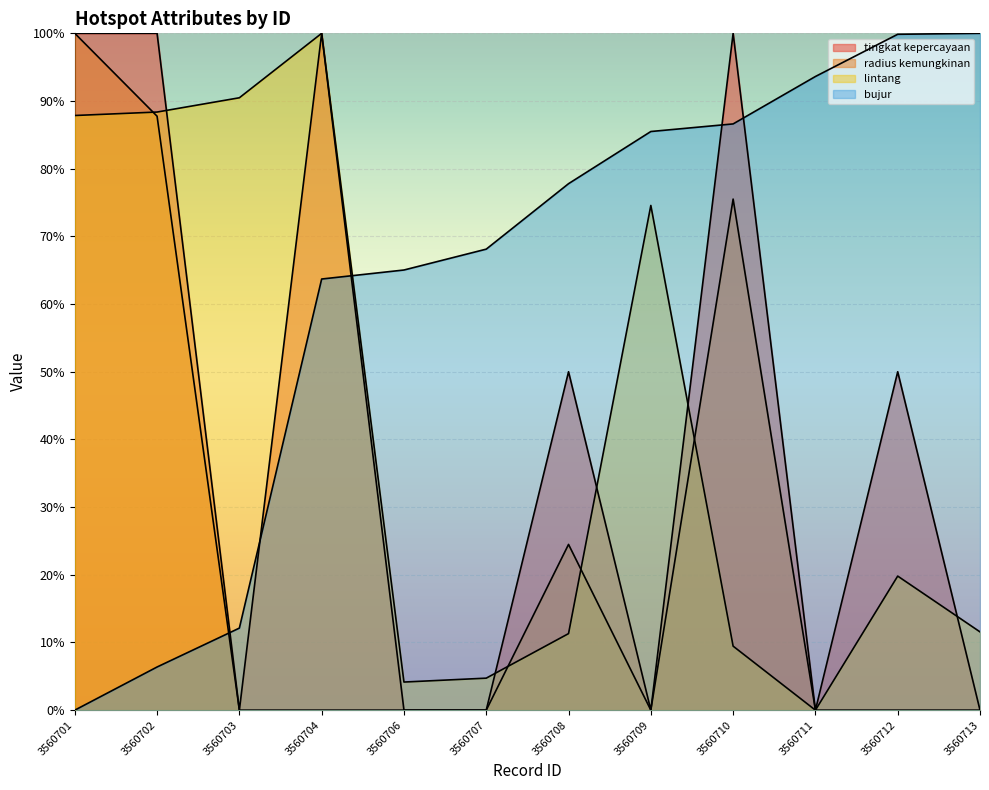

Where does the tingkat kepercayaan series first go above 50?

3560701